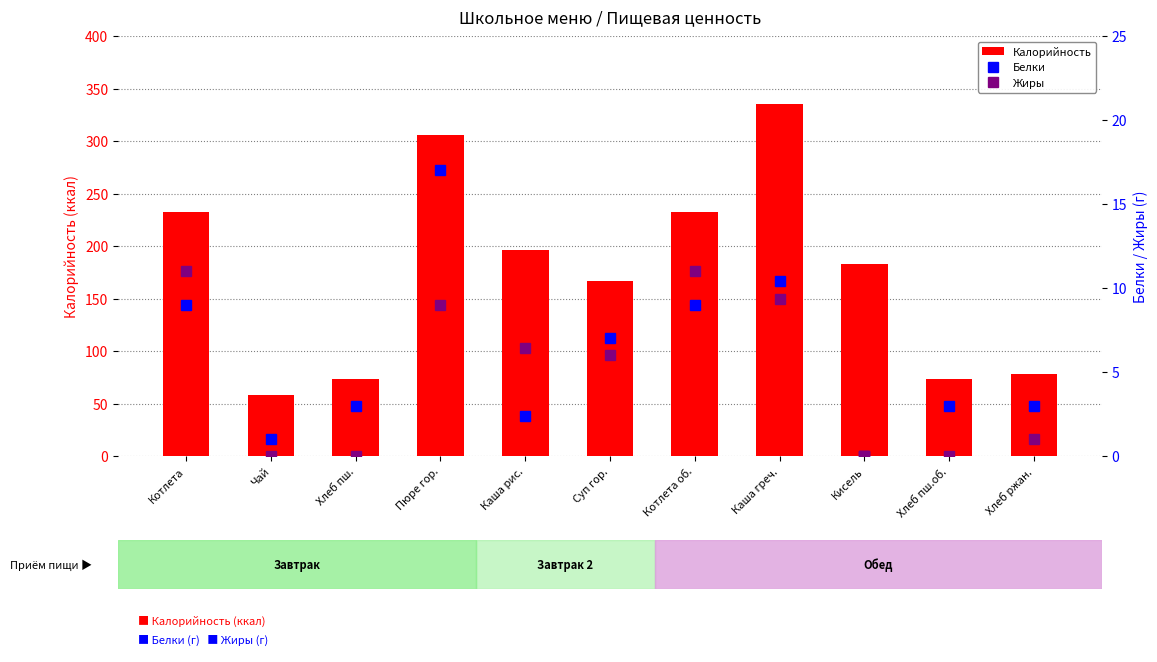

At Суп гор., list the series in order from smallest to largest.

Жиры, Белки, Калорийность